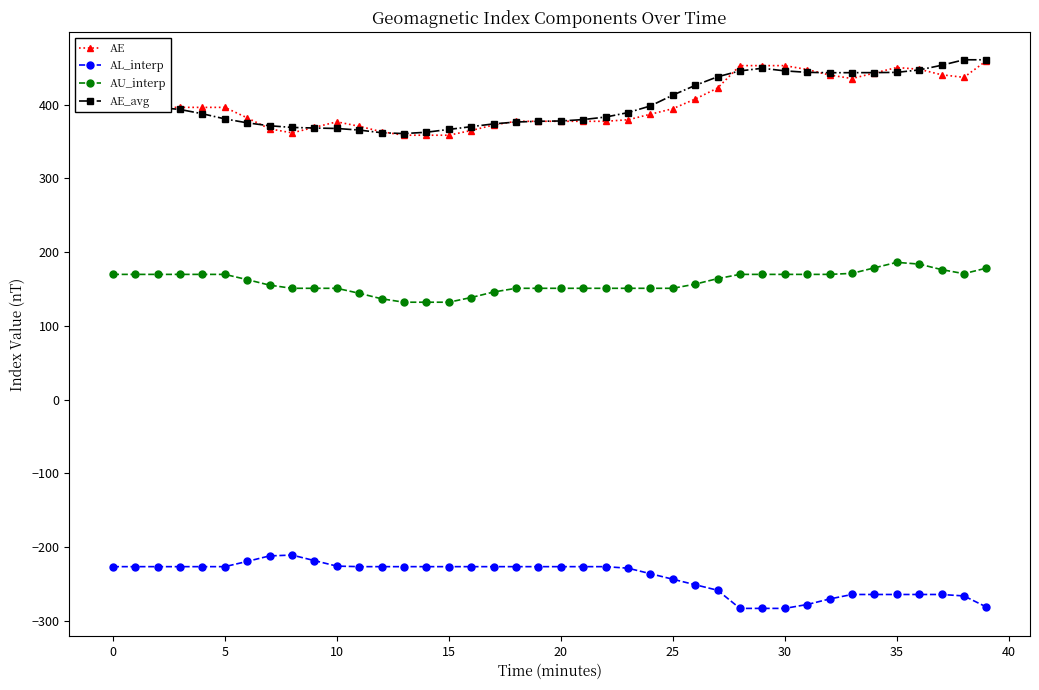

True or false: AU_interp and AE_avg intersect in this chart.

False